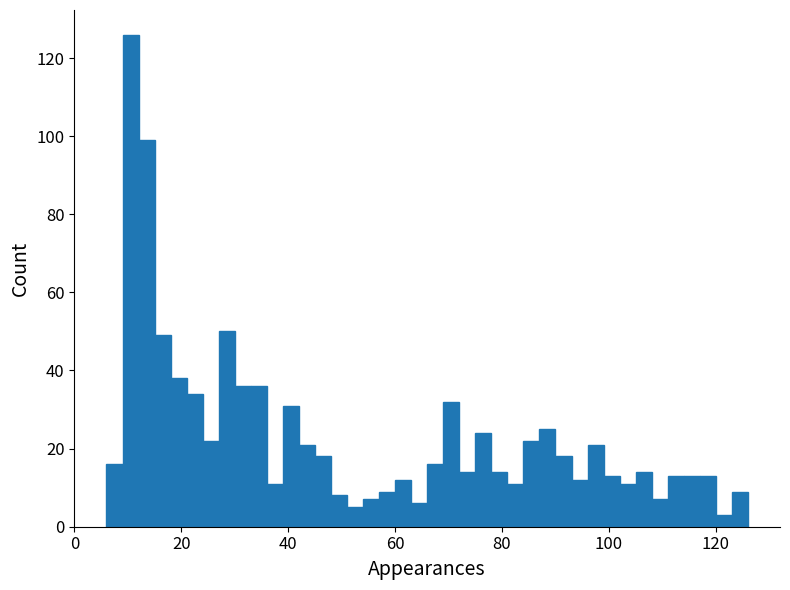

Read against the x-axis, roughly where is the centre of the tallest bar?

10